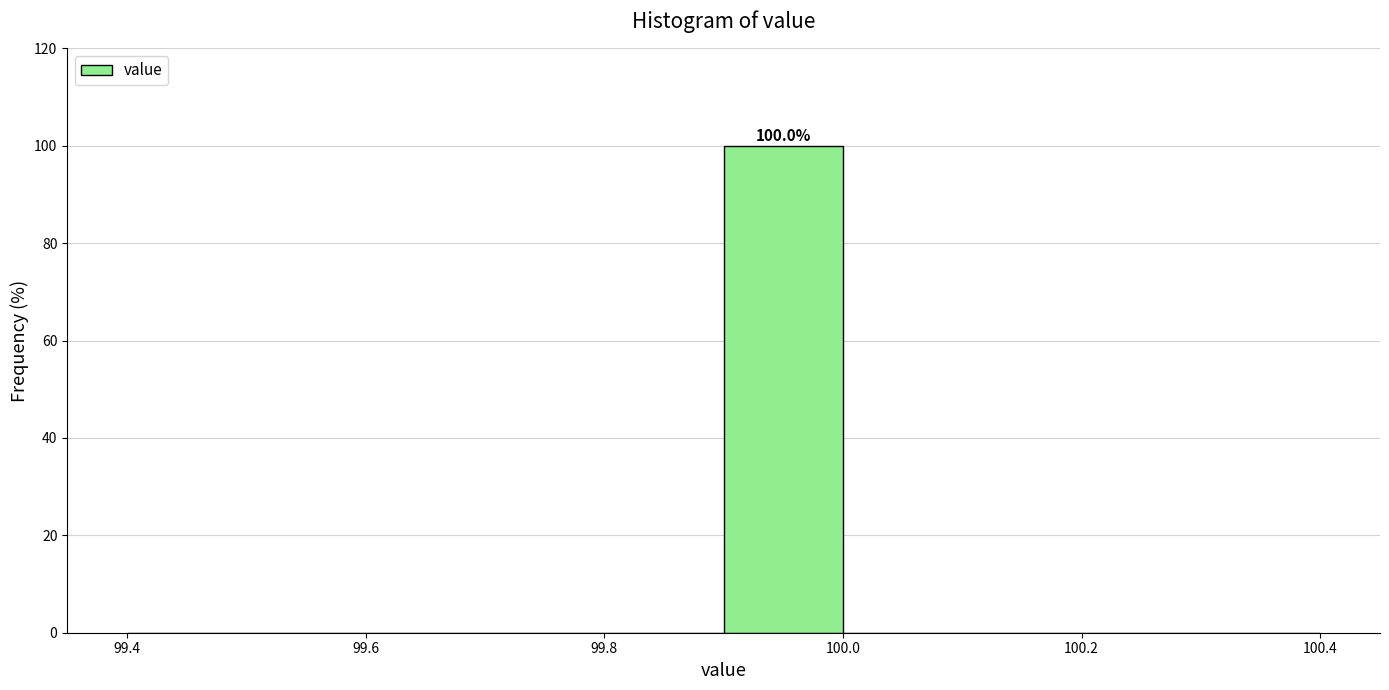

Which range on the x-axis has the tallest bar?

99.9 to 100.0